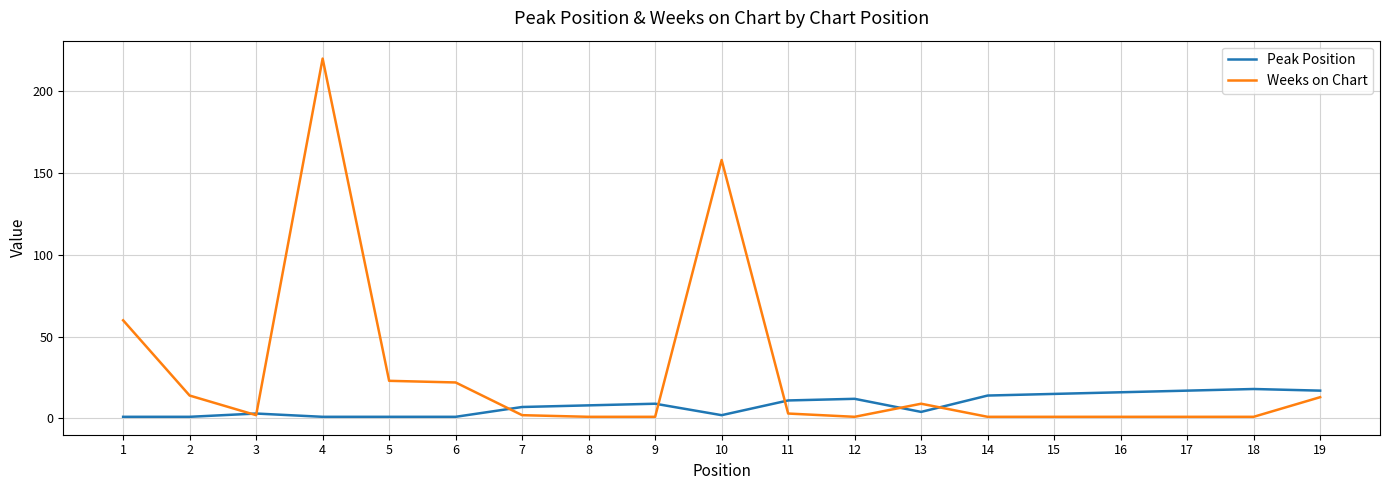

At which category is the sum across all series the highest?

4